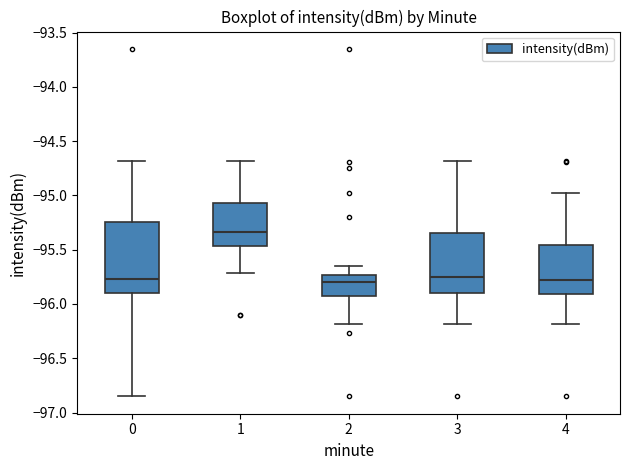

Reading left to right, read every box against the y-axis: the position of its median line, the range the box covers, and the ends of its whiskers. The values are not printed on the chart, so give them approximately, as read against the axis.

0: median -95.75, box -95.90 to -95.25, whiskers -96.85 to -94.70
1: median -95.35, box -95.45 to -95.05, whiskers -95.70 to -94.70
2: median -95.80, box -95.90 to -95.75, whiskers -96.20 to -95.65
3: median -95.75, box -95.90 to -95.35, whiskers -96.20 to -94.70
4: median -95.80, box -95.90 to -95.45, whiskers -96.20 to -95.00